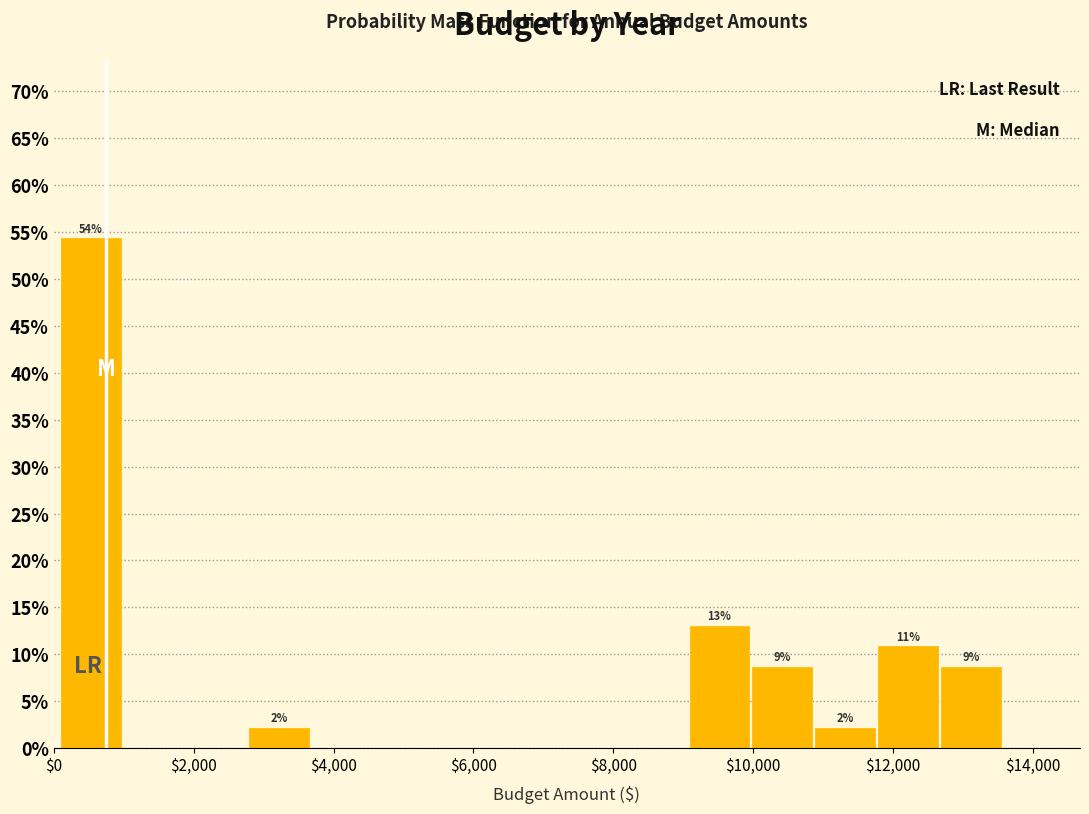

Which range on the x-axis has the tallest bar?

200 to 1000